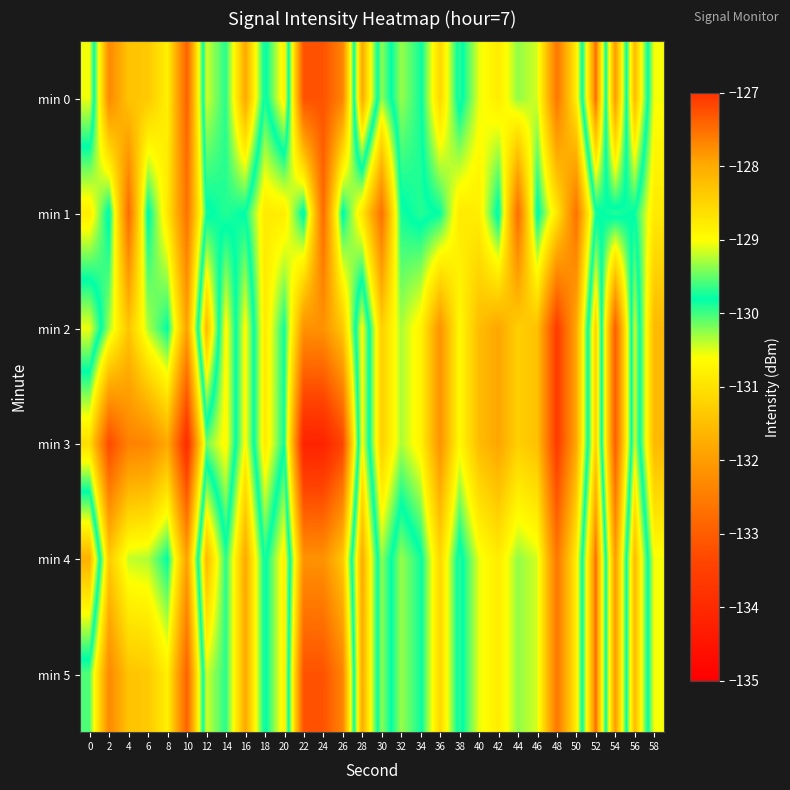

Between 0 and 4, which series saw the biggest shift?

min 0